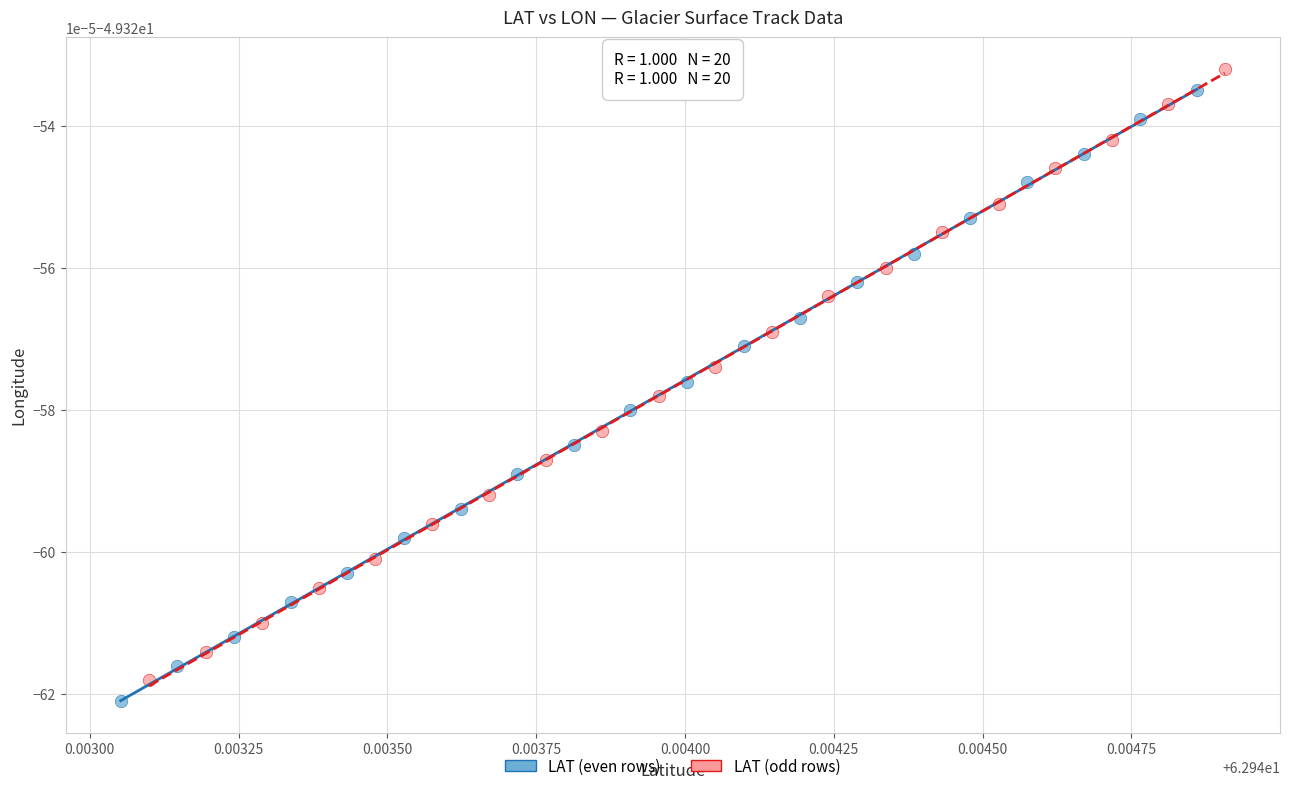

What are all the series names shown in the legend?

LAT (even rows), LAT (odd rows)